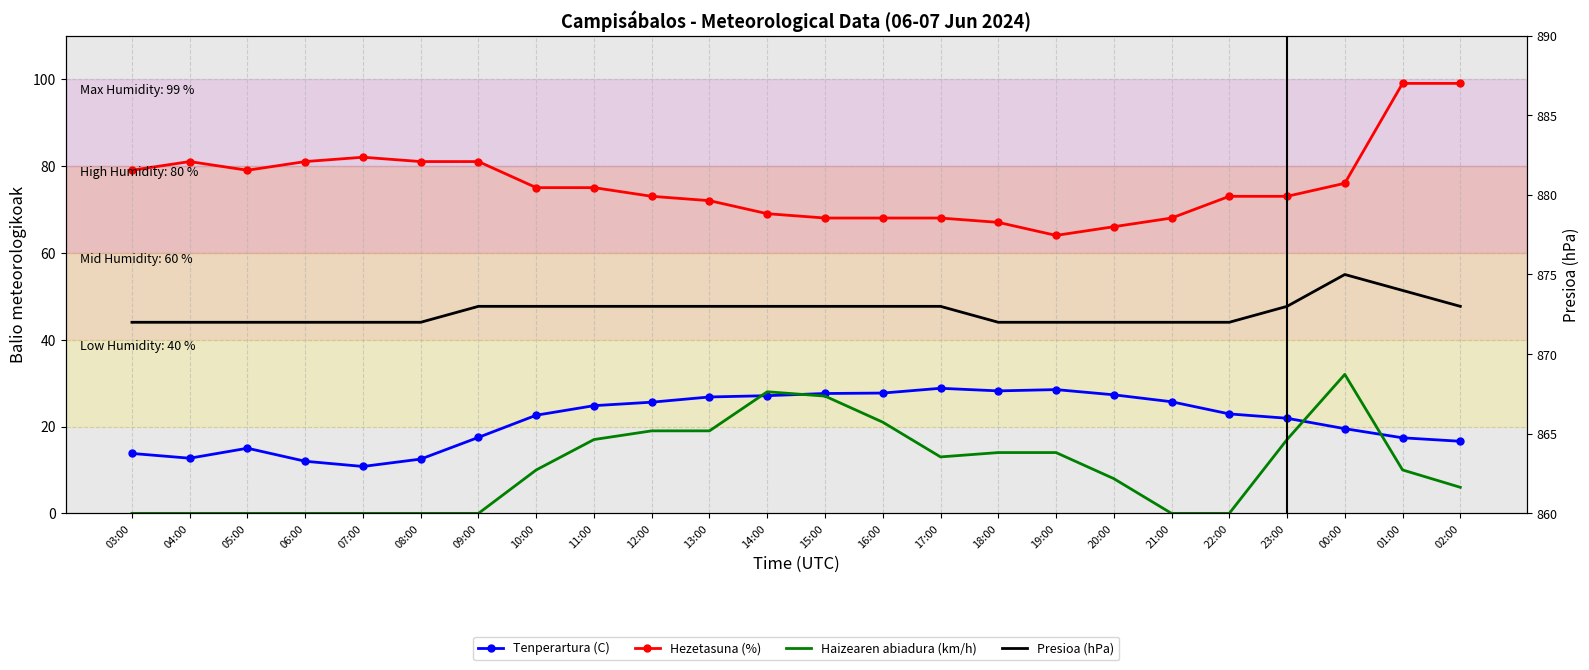

The Hezetasuna (%) series shows 73.0 at 23:00. True or false?

True